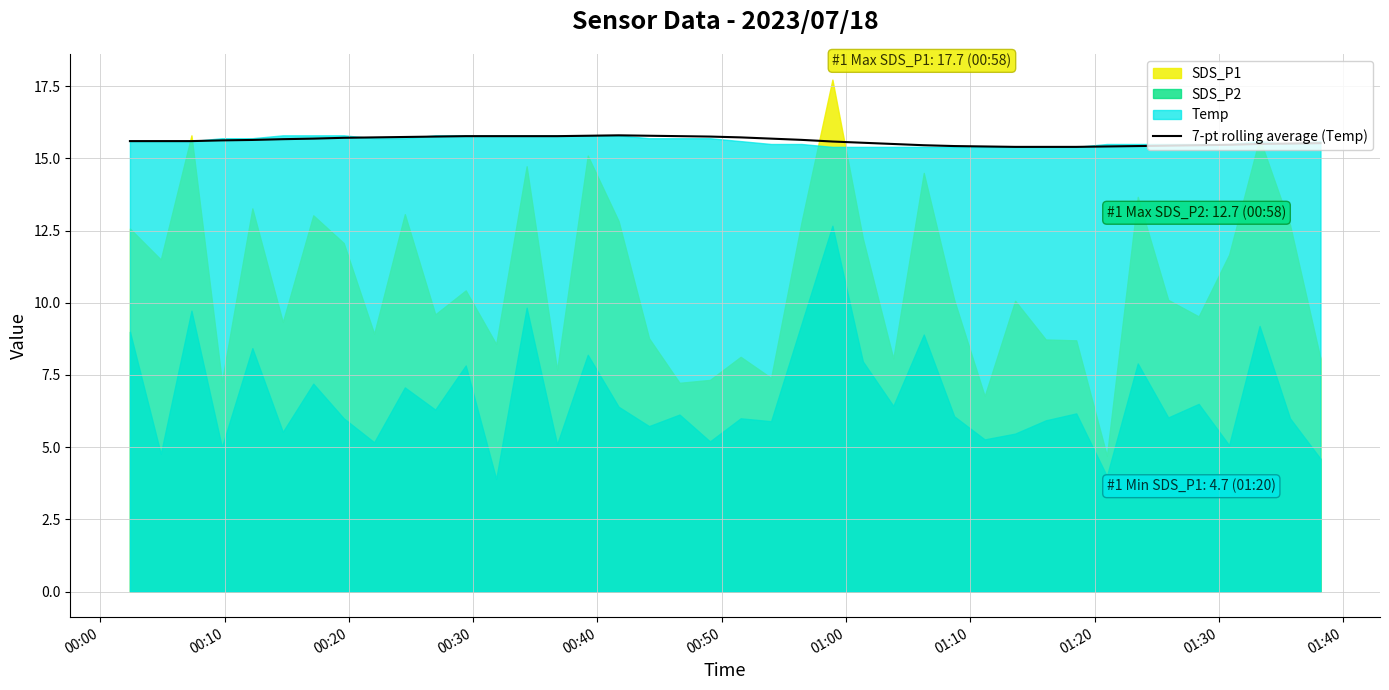

How many data points does each series have?

40